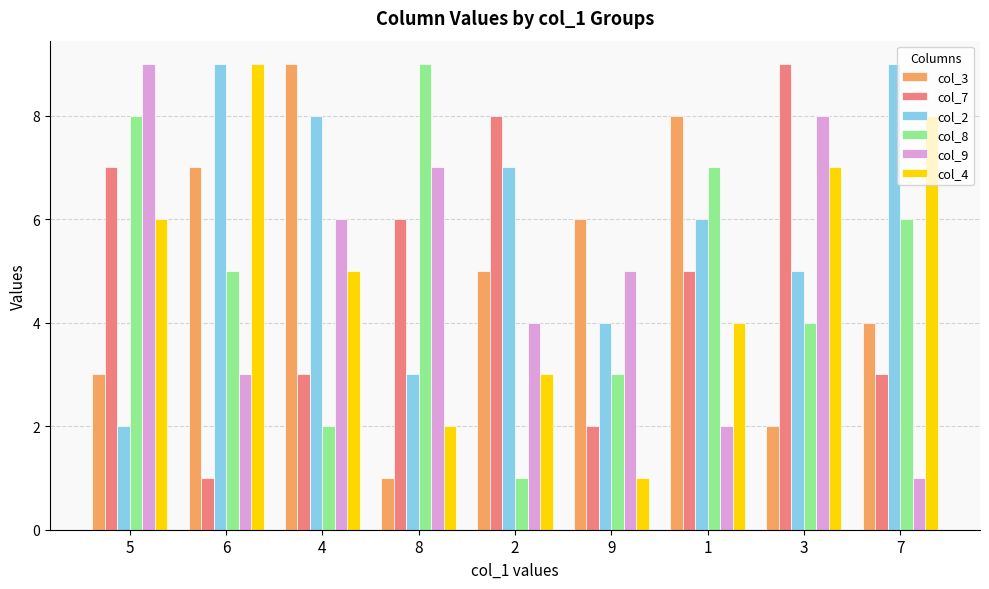

Reading left to right, list all the values displayed in this chart.

col_3: 5=3	6=7	4=9	8=1	2=5	9=6	1=8	3=2	7=4
col_7: 5=7	6=1	4=3	8=6	2=8	9=2	1=5	3=9	7=3
col_2: 5=2	6=9	4=8	8=3	2=7	9=4	1=6	3=5	7=9
col_8: 5=8	6=5	4=2	8=9	2=1	9=3	1=7	3=4	7=6
col_9: 5=9	6=3	4=6	8=7	2=4	9=5	1=2	3=8	7=1
col_4: 5=6	6=9	4=5	8=2	2=3	9=1	1=4	3=7	7=8